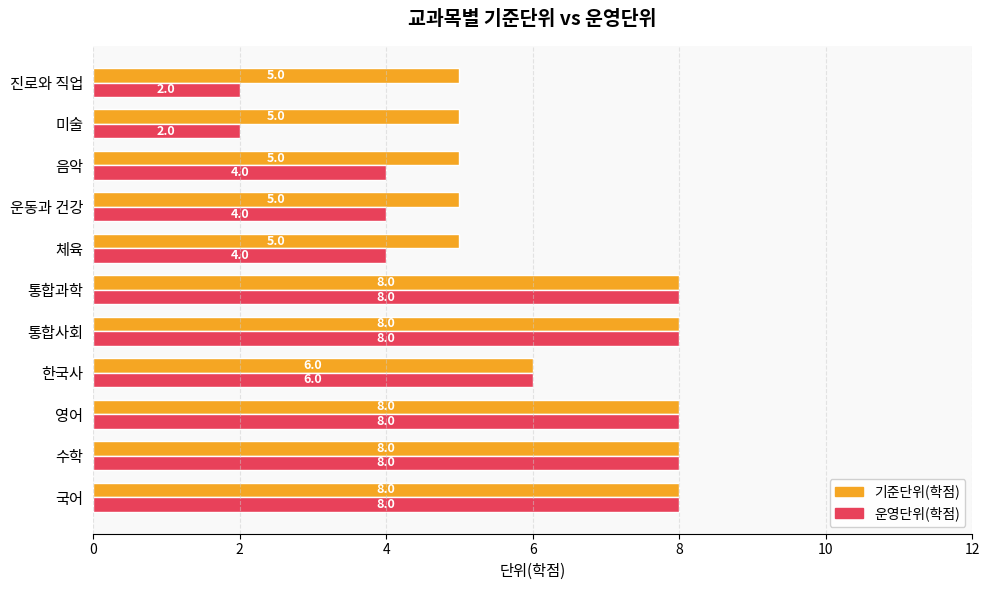

How many 기준단위(학점) values are between 5 and 8?

11